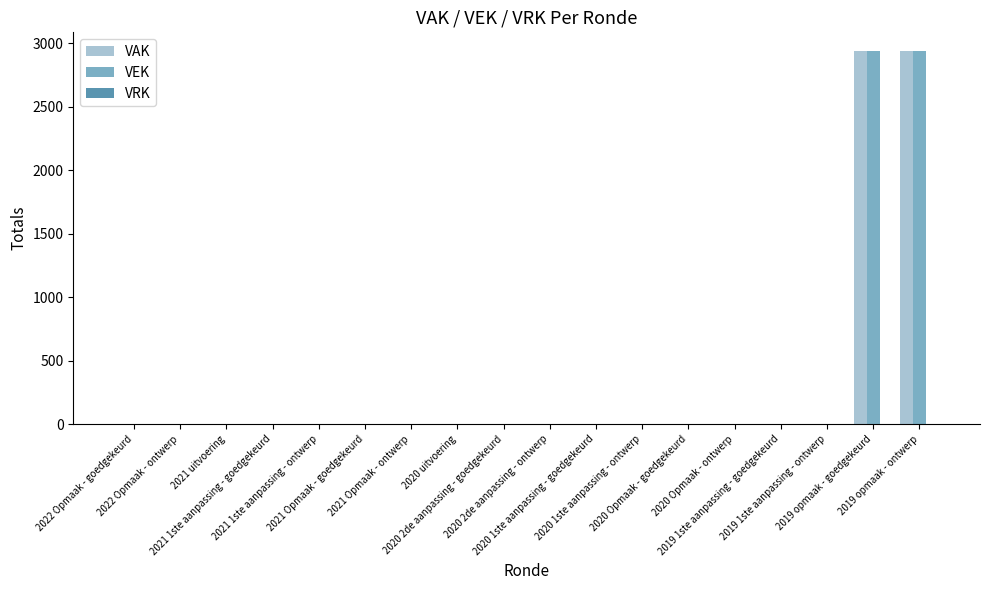

What is the maximum value for VEK?

2938